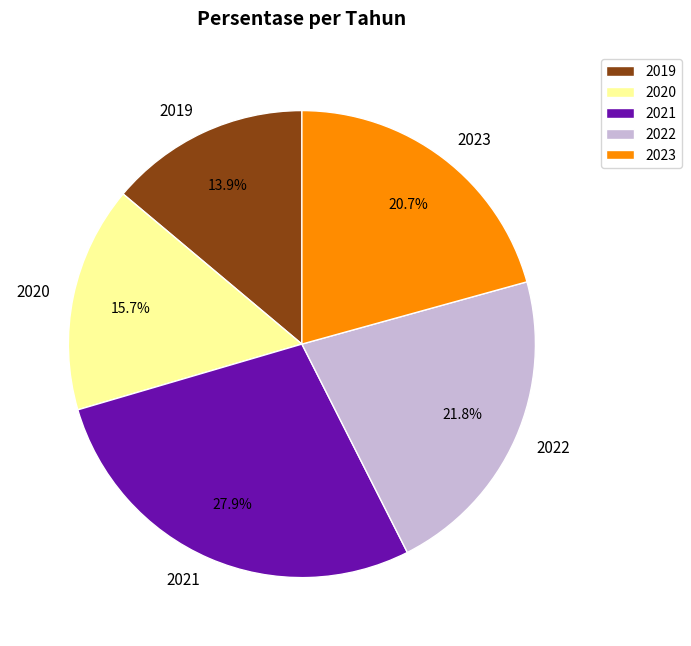

Which slice is the smallest?

2019